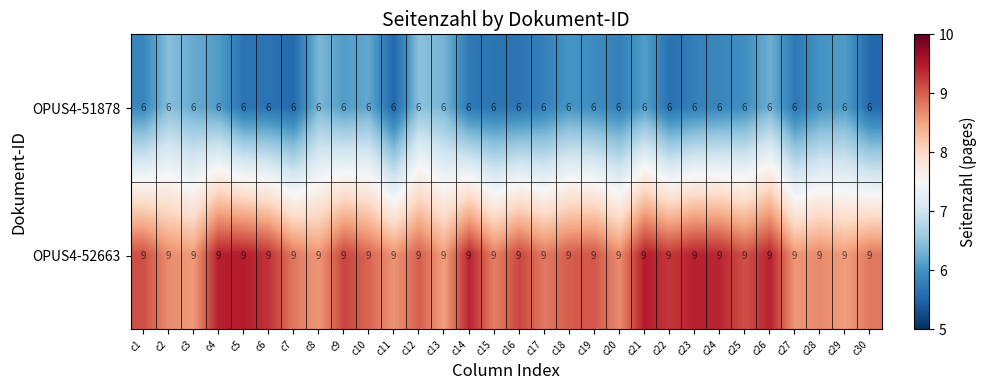

What is the difference between the highest and lowest values at c5?

3